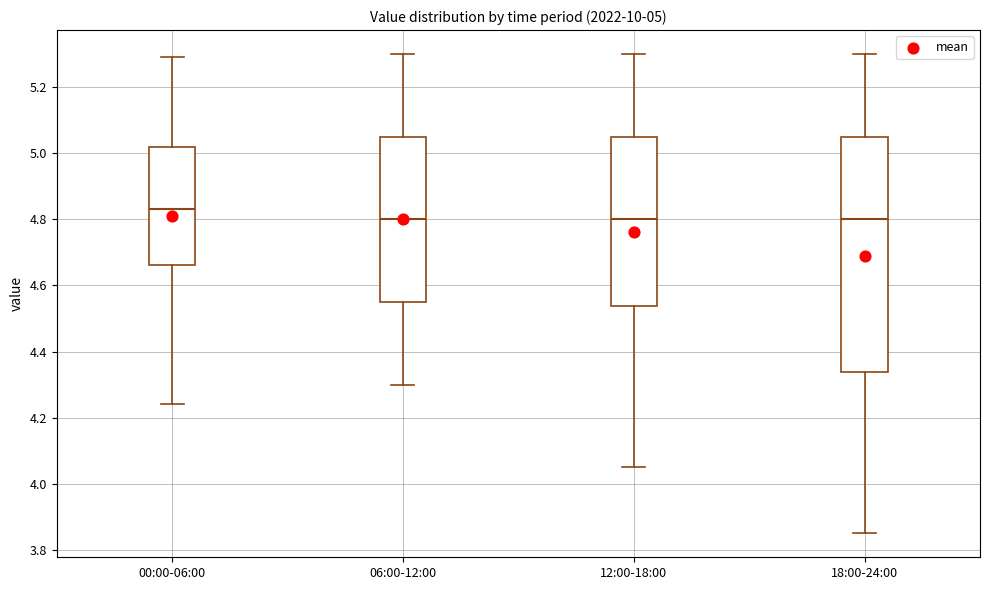

Comparing the boxes themselves (not the whiskers), which one is the tallest?

18:00-24:00